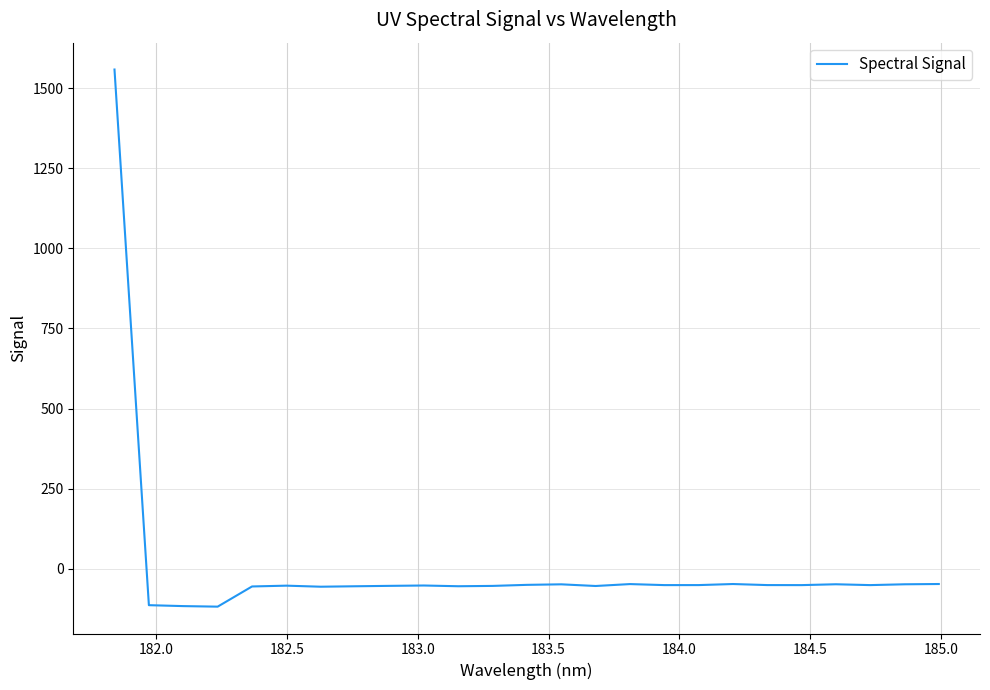

What is the difference between the maximum and minimum values?

1677.7